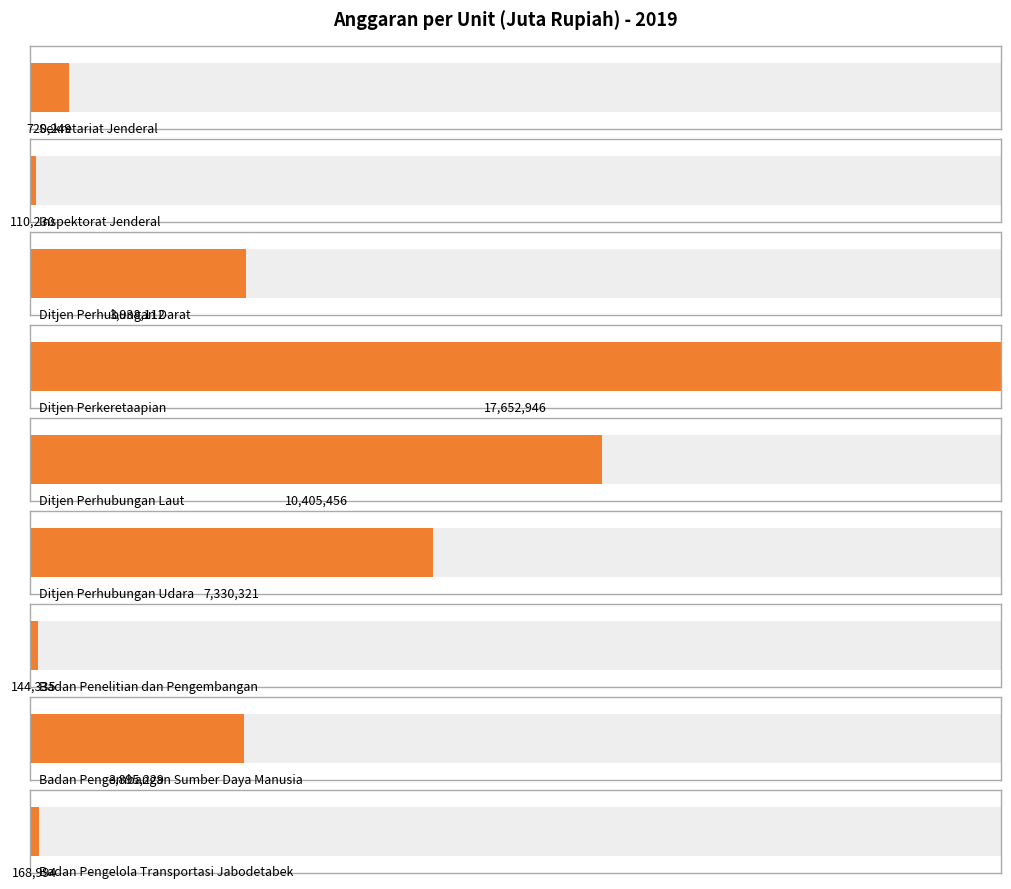

At which label is the value closest to 8881588?

Ditjen Perhubungan Laut